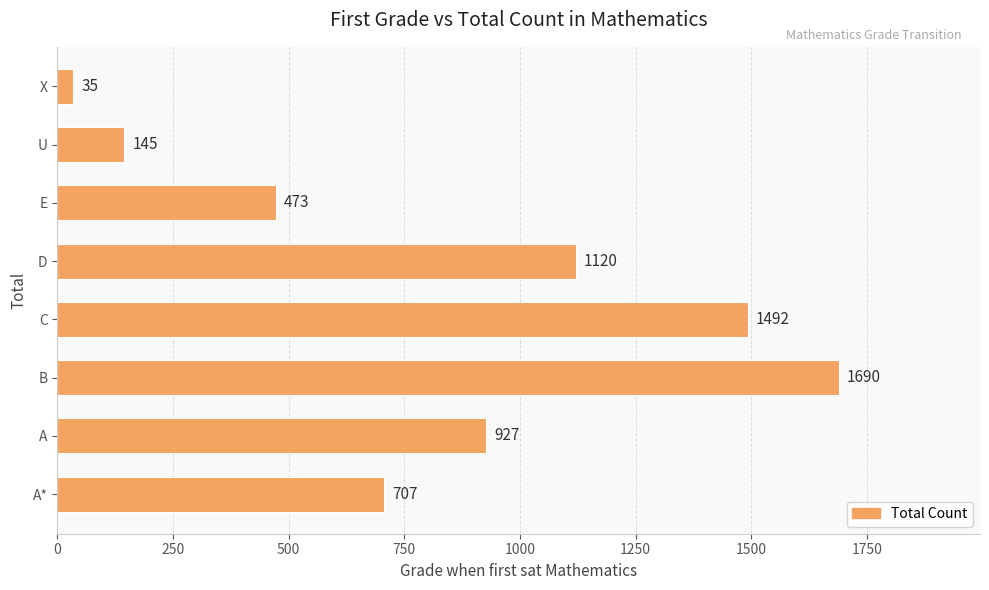

How many values are between 473 and 1492?

5